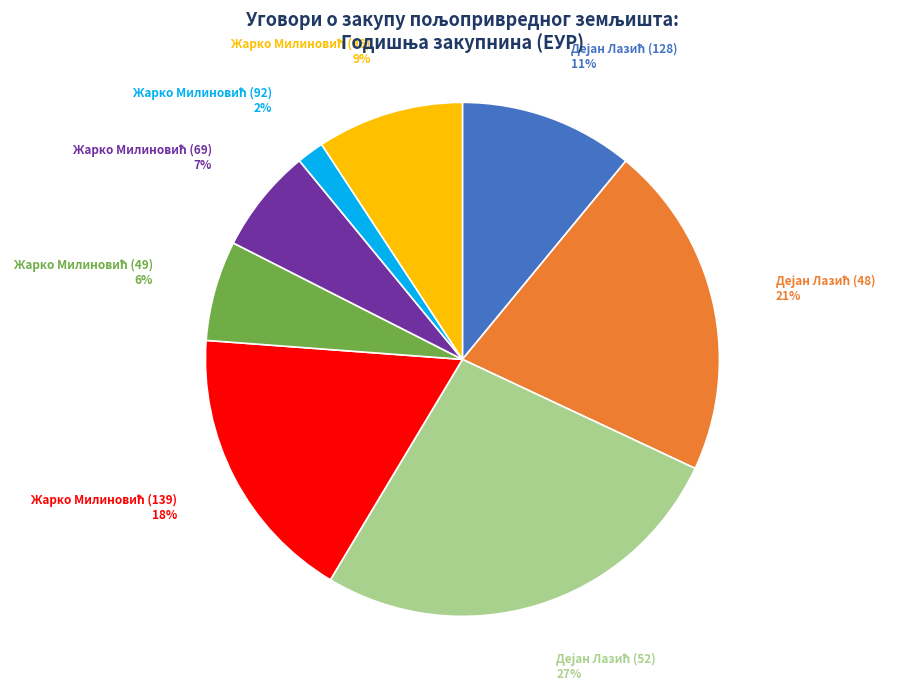

Count the number of slices in the pie.

8